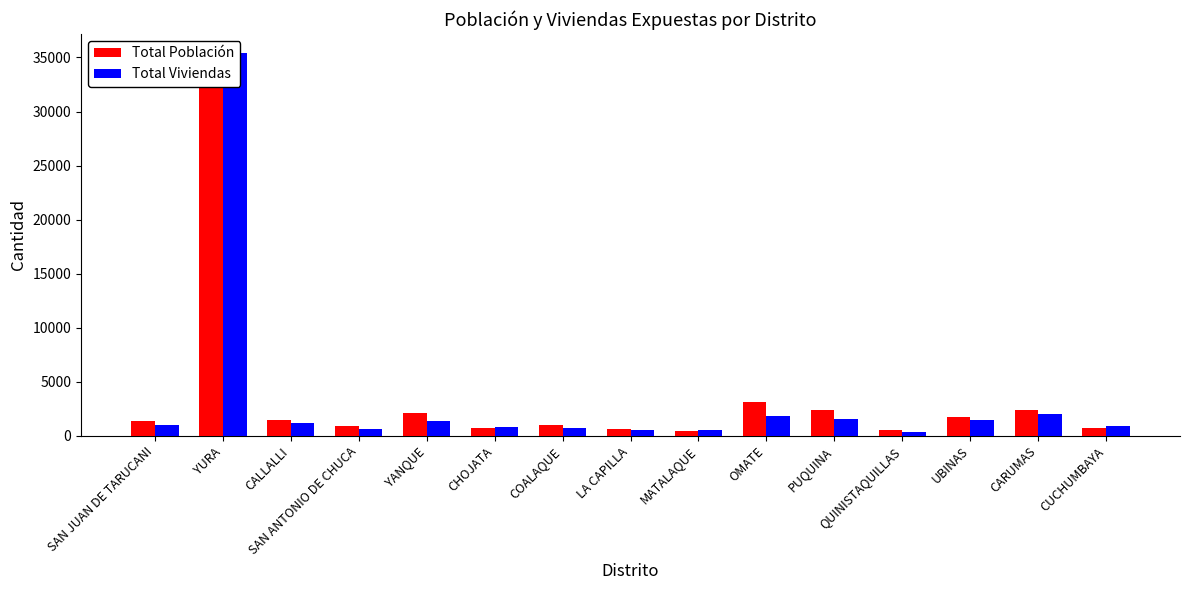

What position from the left is CARUMAS?

14